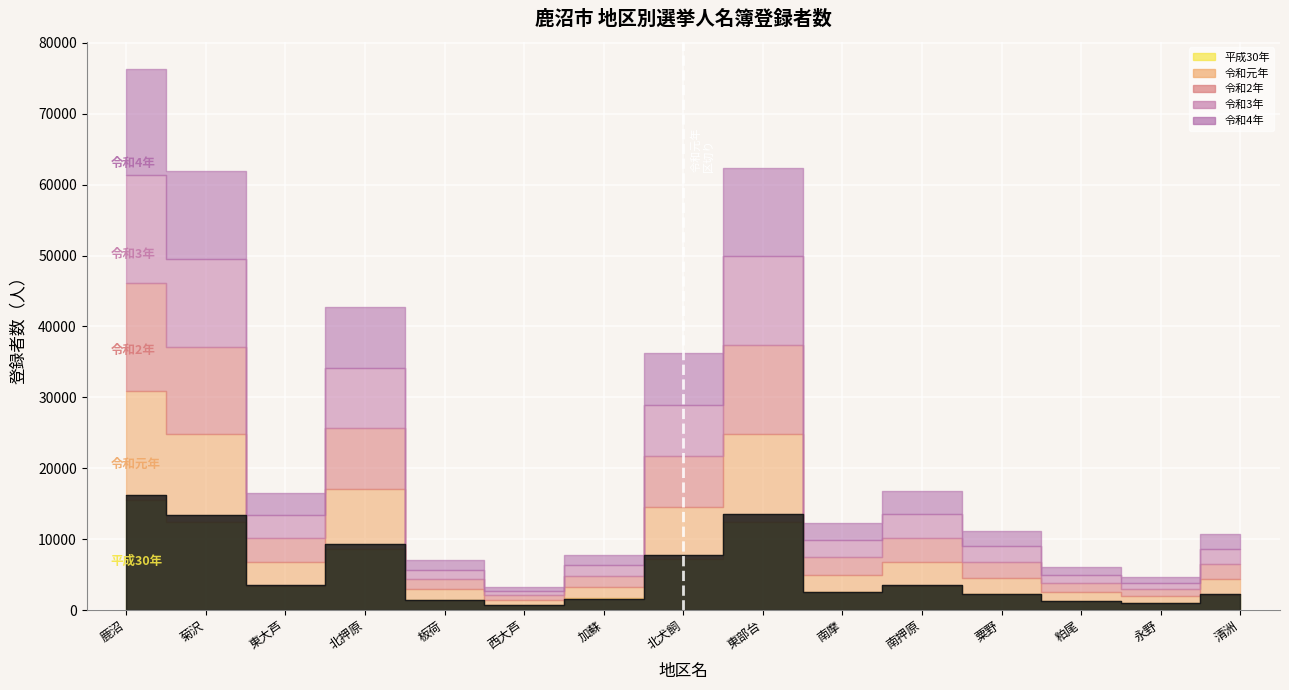

How many distinct data groups are displayed?

5